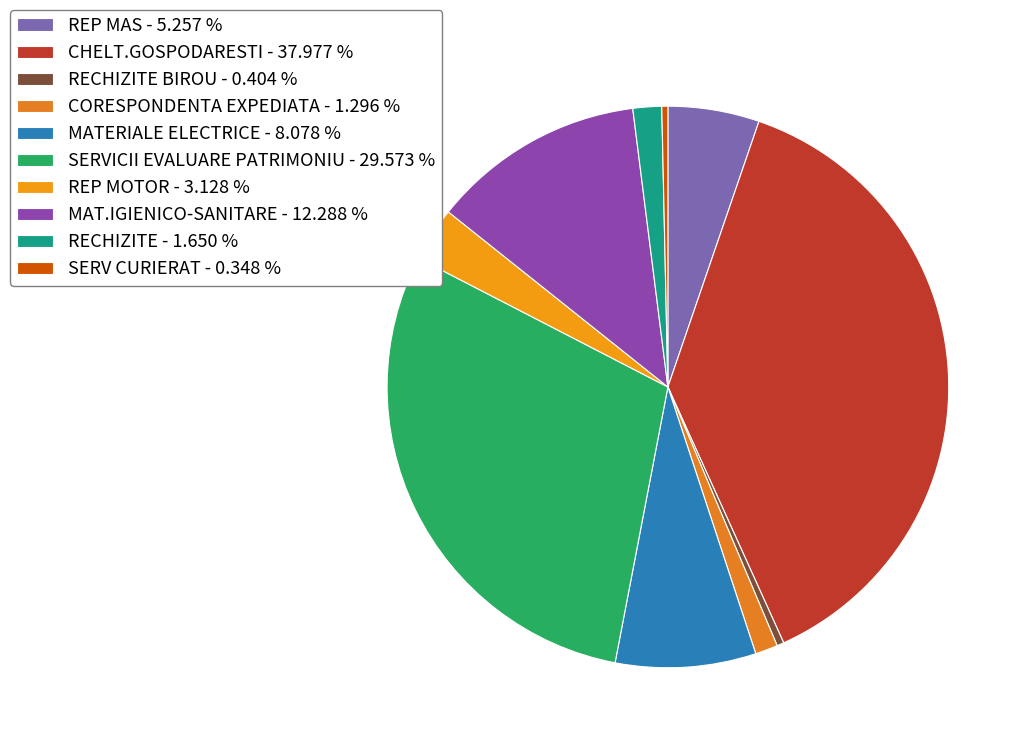

How many slices are in this pie chart?

10